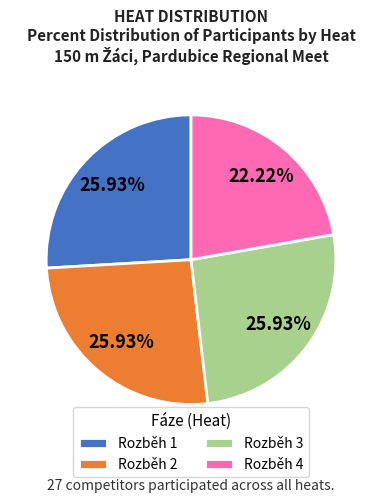

Combined, do Rozběh 1 and Rozběh 4 account for over 50%?

No